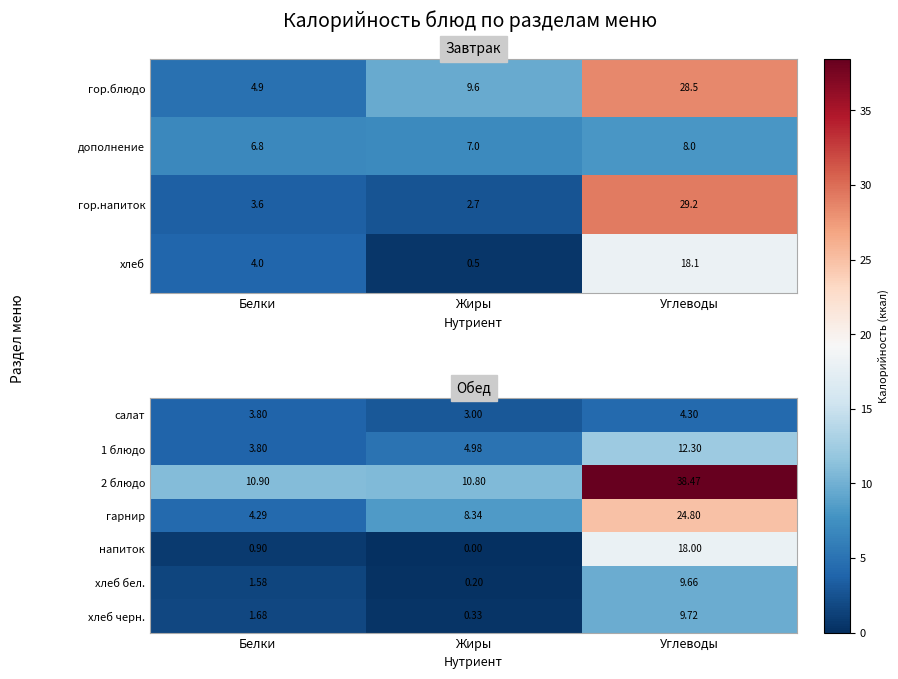

True or false: 1 блюдо has a value of 3.4 at Углеводы.

False